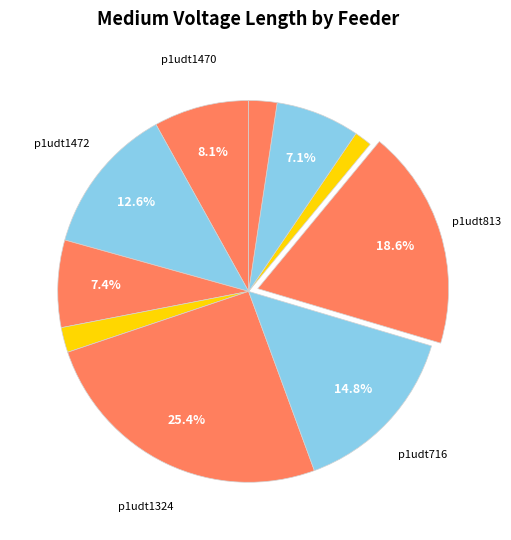

Does any single category account for the majority?

No